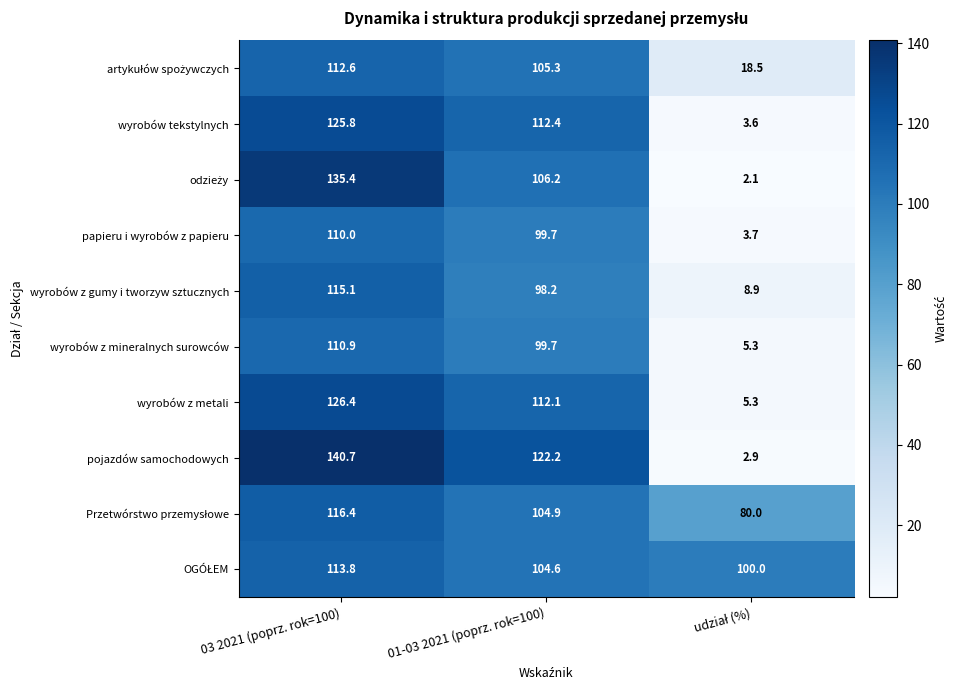

Which series has the widest spread of values?

pojazdów samochodowych